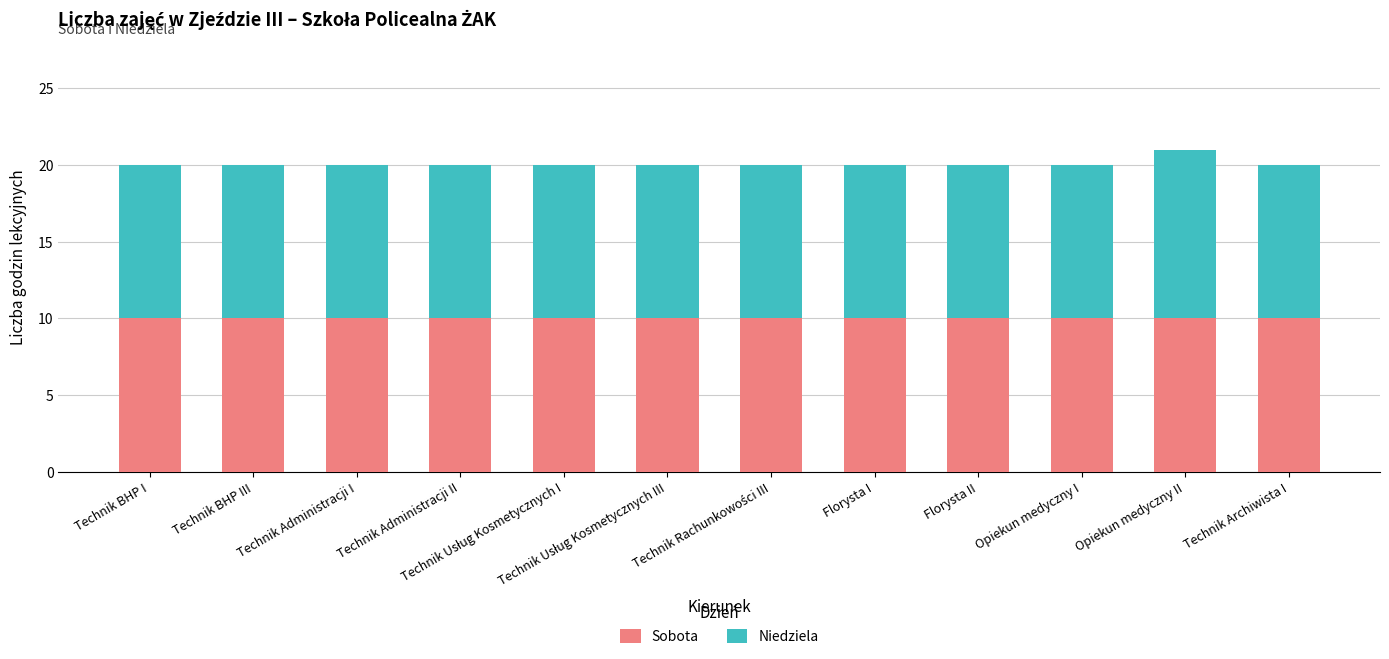

What is the highest value of the Sobota series?

10